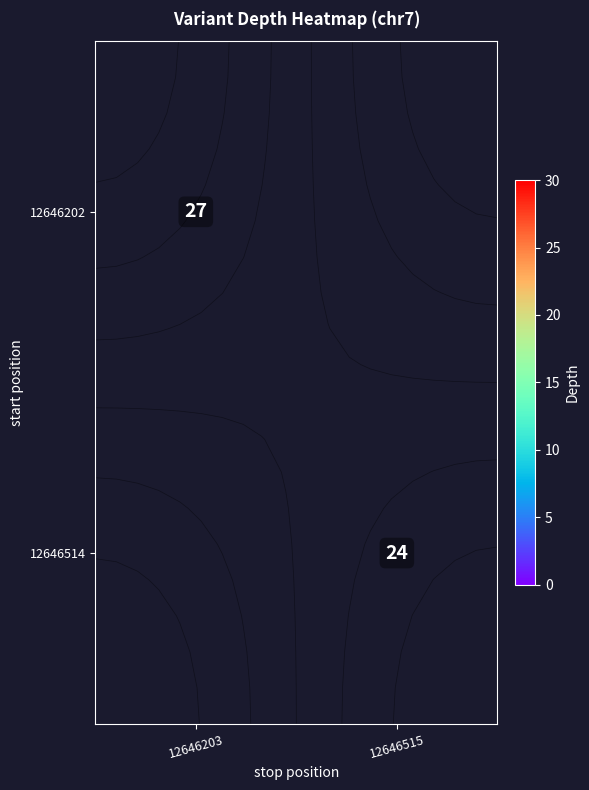

At which label does 12646514 reach its peak?

12646203